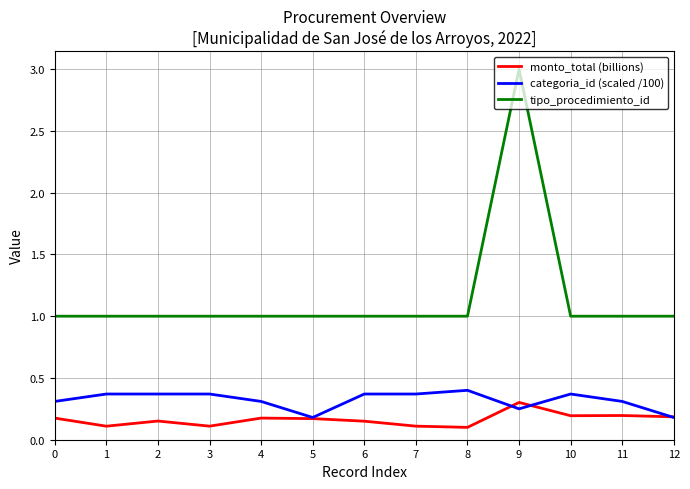

The monto_total (billions) series shows 0.2 at 0. True or false?

True